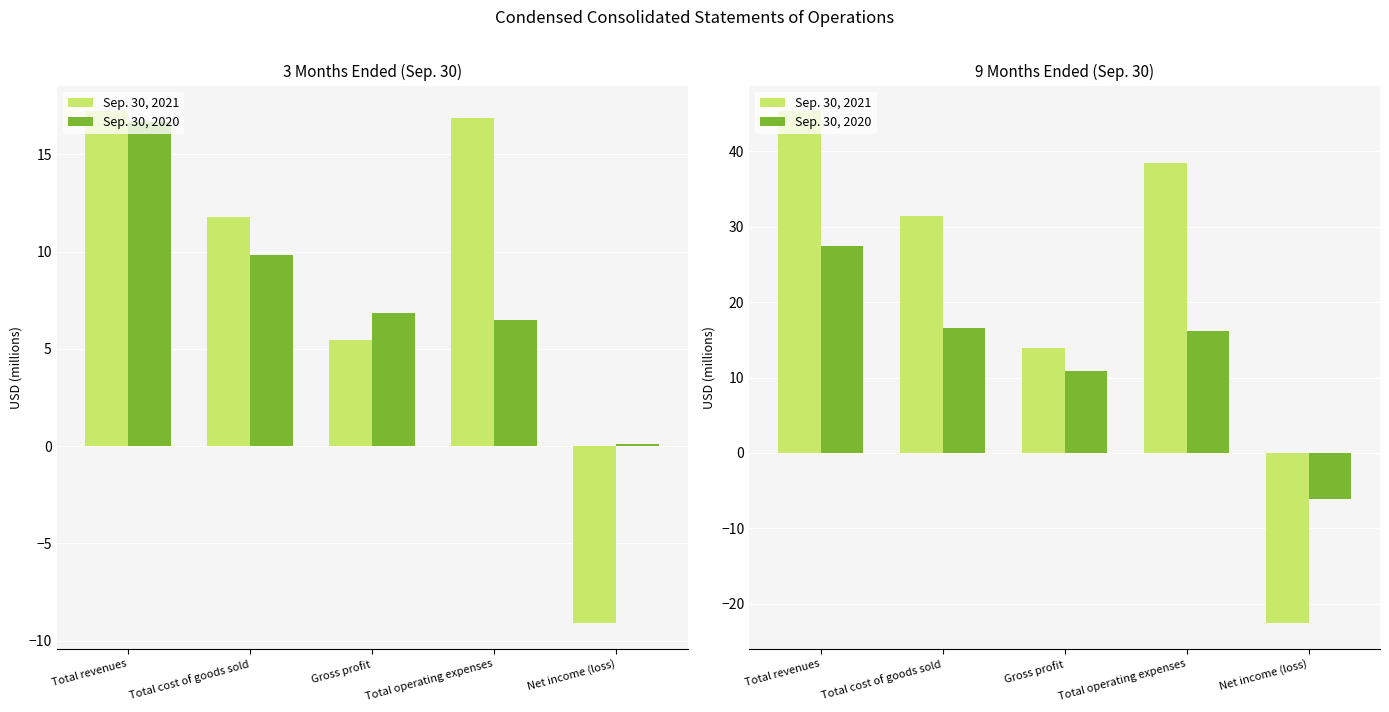

List the series in order of their peak value, lowest first.

Sep. 30, 2020, Sep. 30, 2021